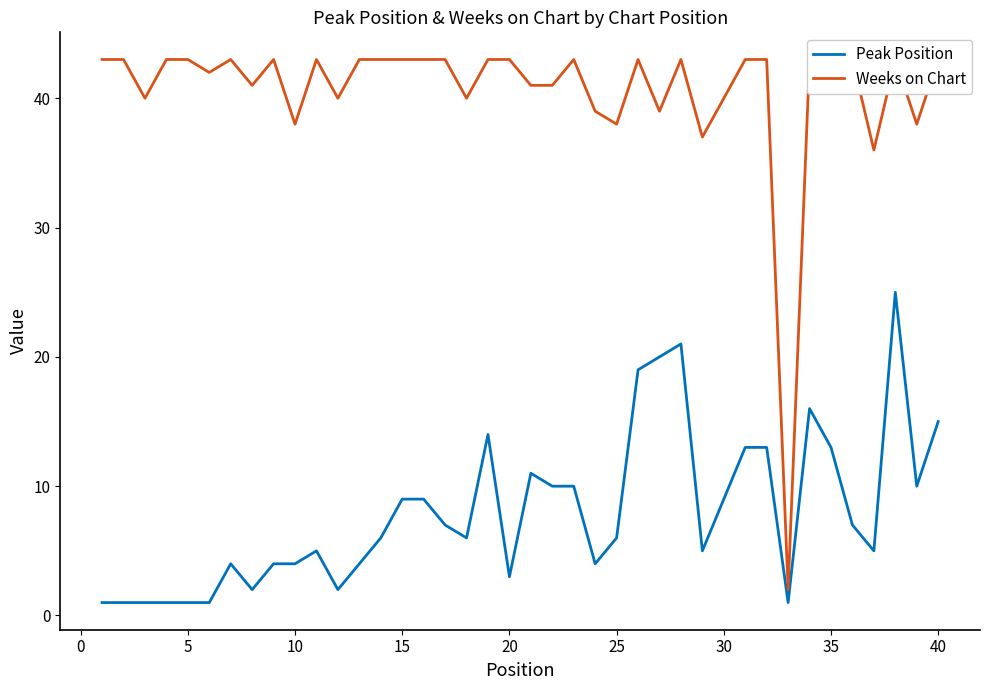

What is the difference between the maximum and minimum values in the Weeks on Chart series?

41